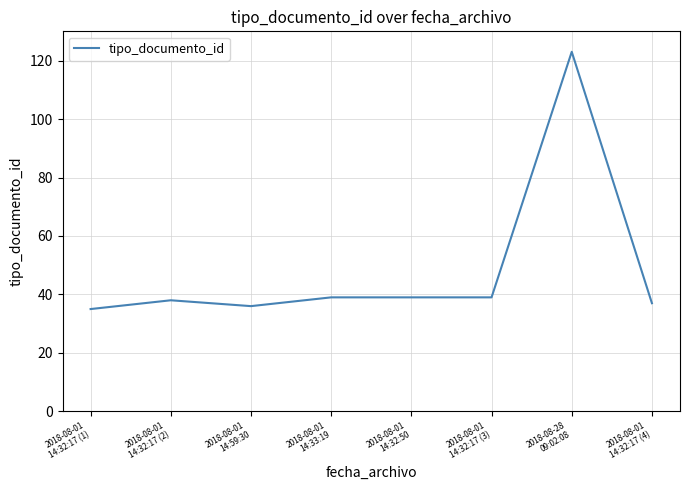

Reading right to left, what are all the values shown in this chart?

37	123	39	39	39	36	38	35